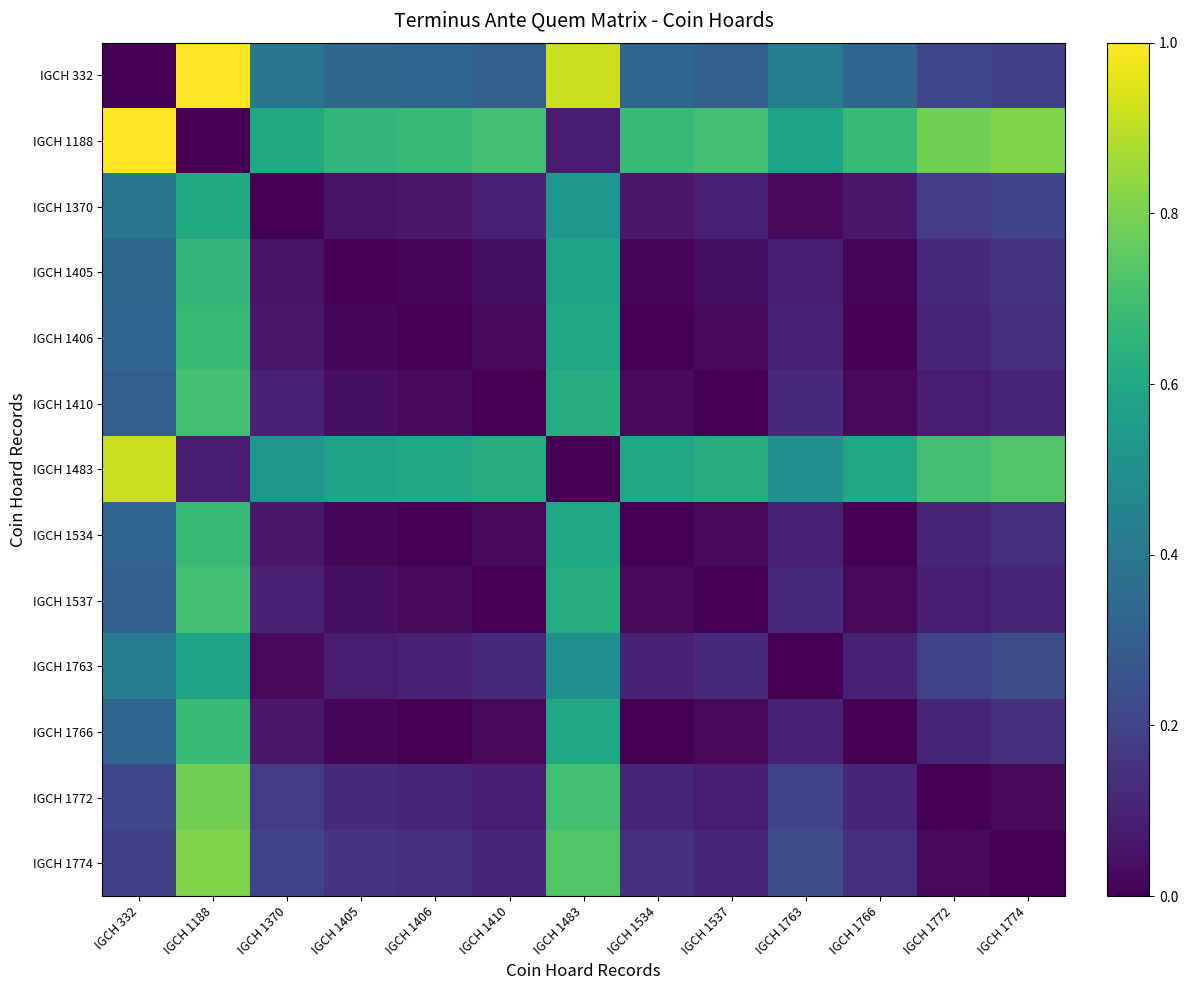

Which series has the largest total across all categories?

IGCH 1188